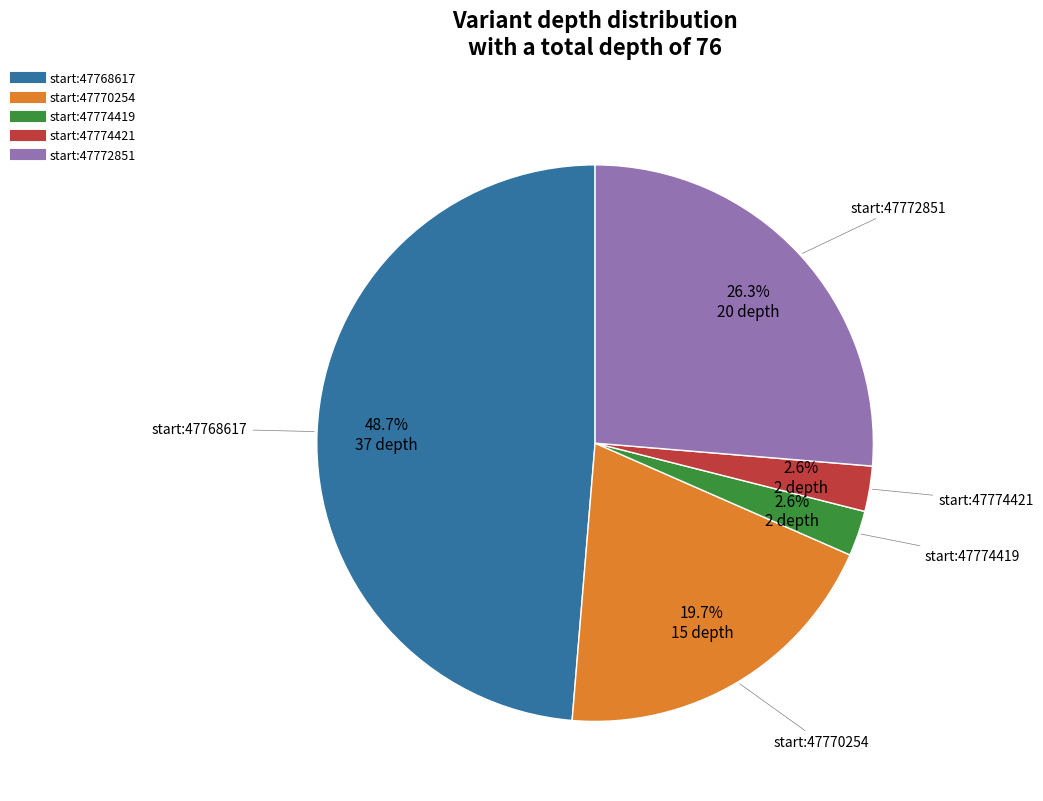

Is there any slice that represents more than half of the pie?

No